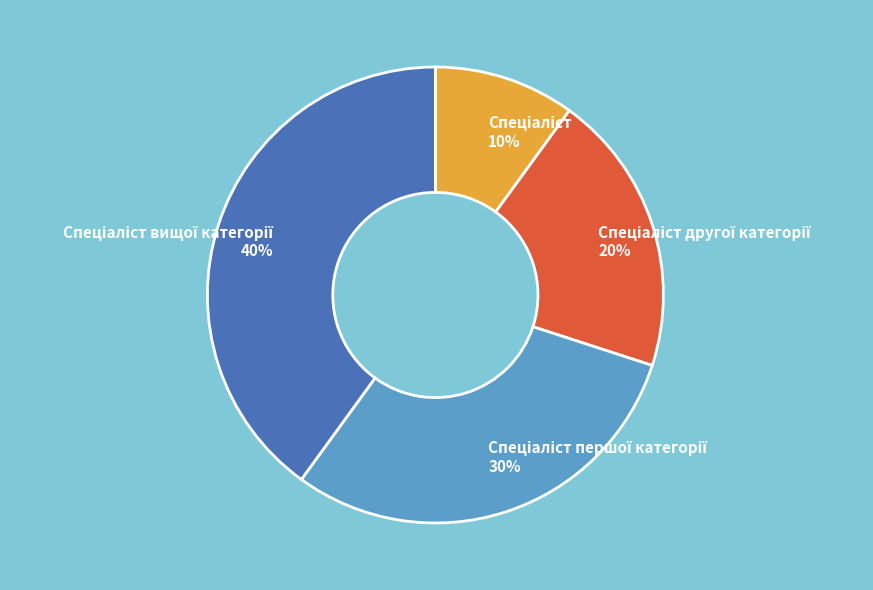

Does any single category account for the majority?

No